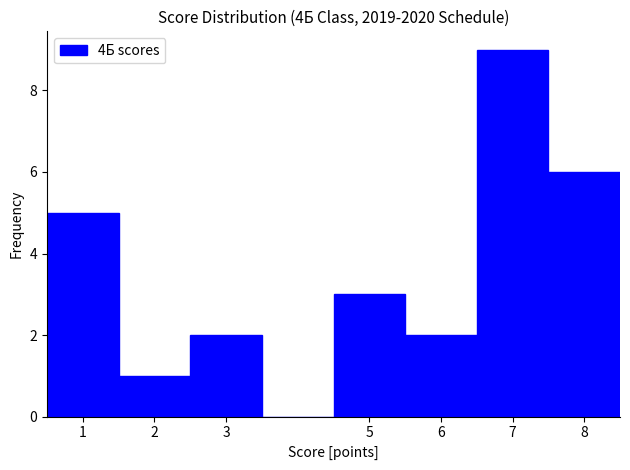

Reading left to right, transcribe this chart: for each bar, give the range it covers on the x-axis and its height. The values are not printed on the chart, so give them approximately, as read against the axis.

0.5 to 1.5: 5
1.5 to 2.5: 1
2.5 to 3.5: 2
3.5 to 4.5: 0
4.5 to 5.5: 3
5.5 to 6.5: 2
6.5 to 7.5: 9
7.5 to 8.5: 6